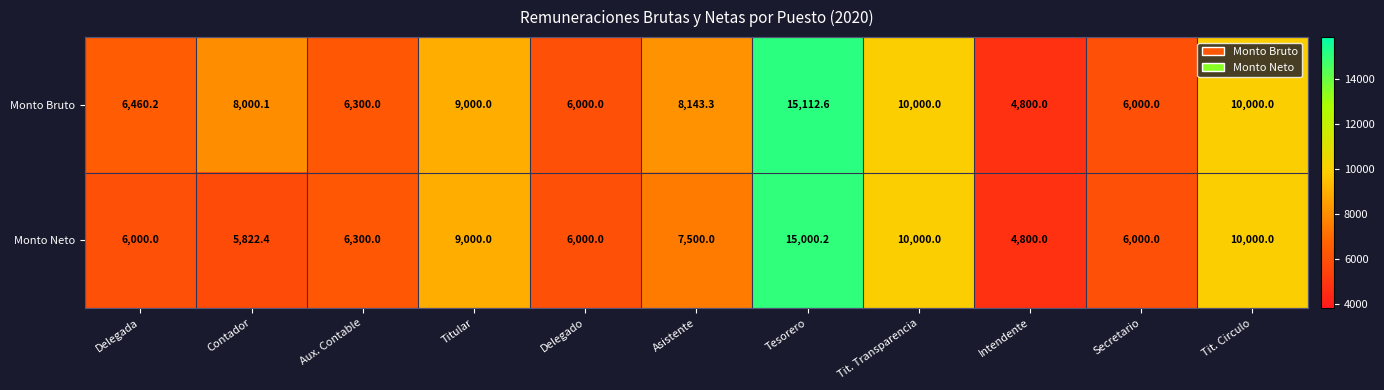

What is the total value across all series at Delegado?

12000.0